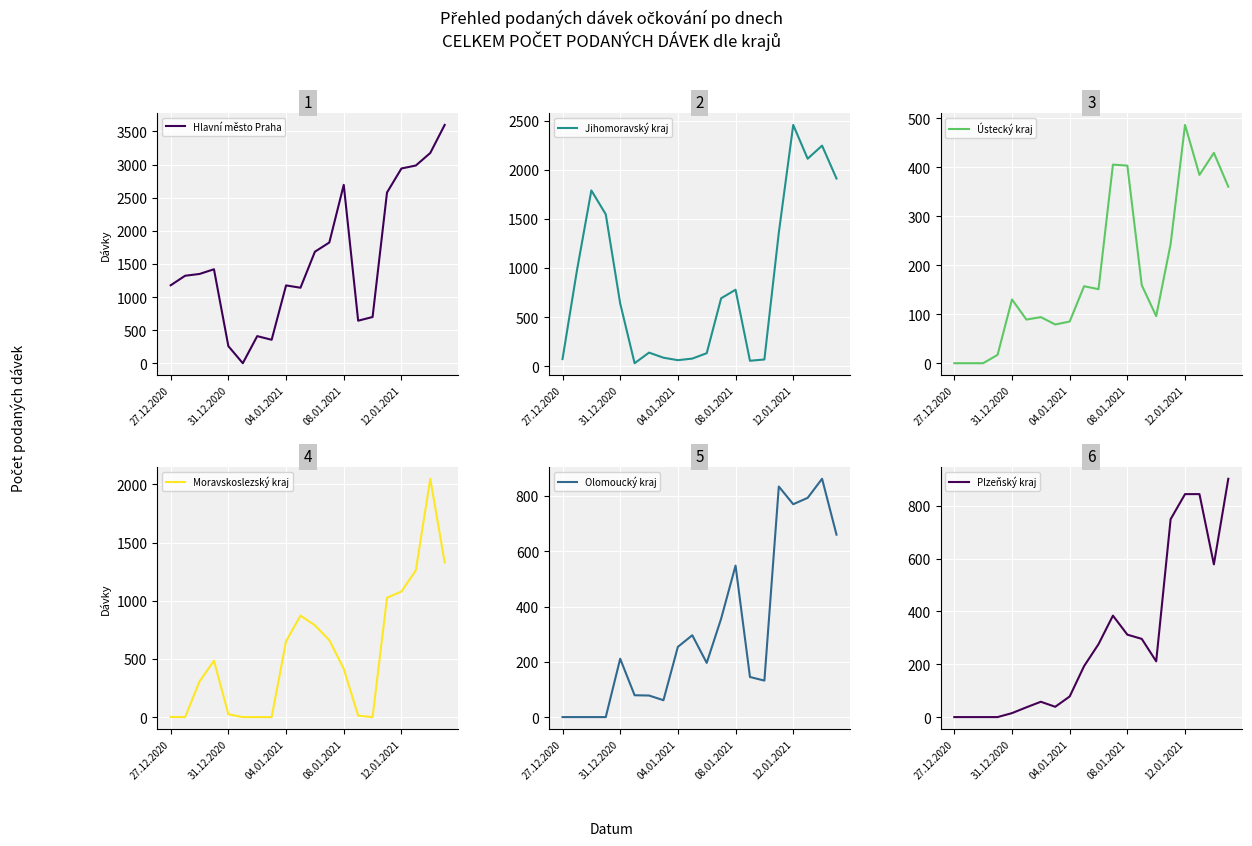

What is the difference between the second highest and second lowest values in the Plzeňský kraj series?

844